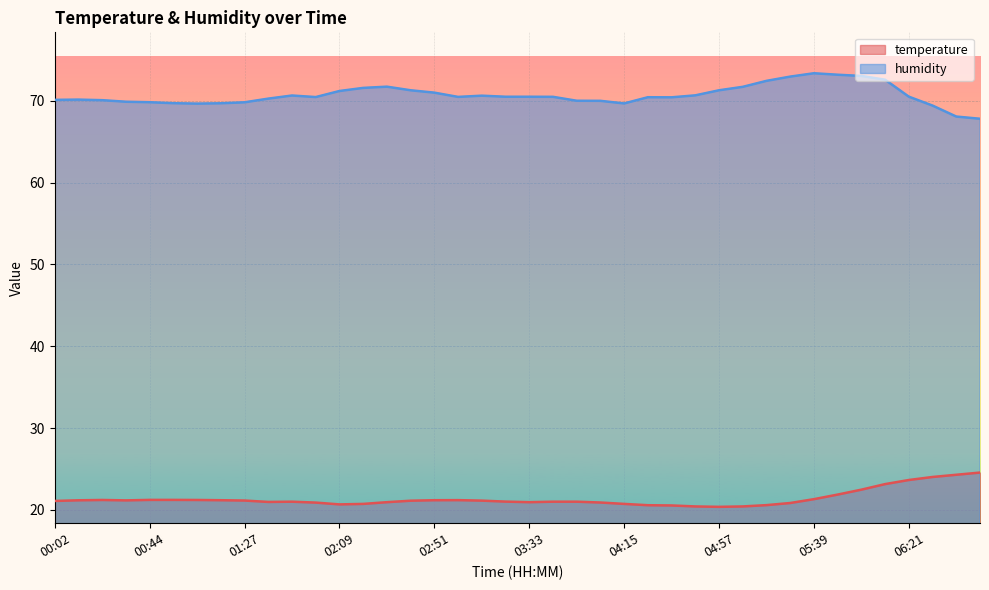

The value of humidity at 02:19 is 71.6. True or false?

True